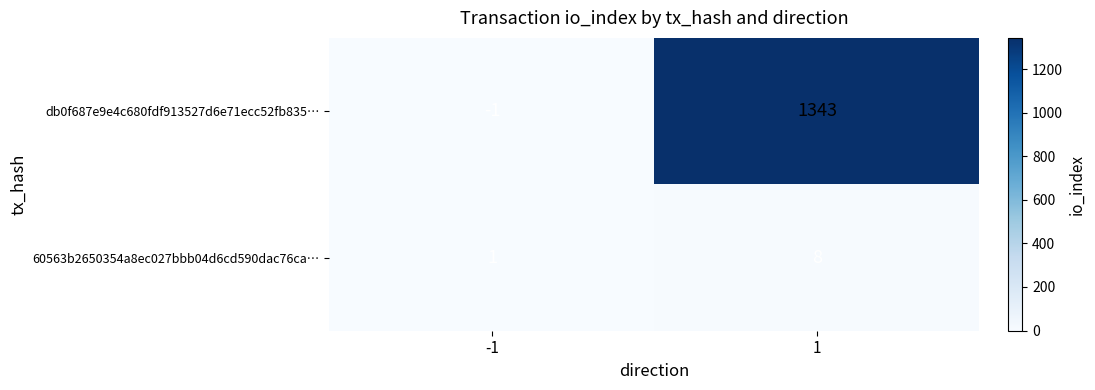

The value of 60563b2650354a8ec027bbb04d6cd590dac76ca… at 1 is 5. True or false?

False